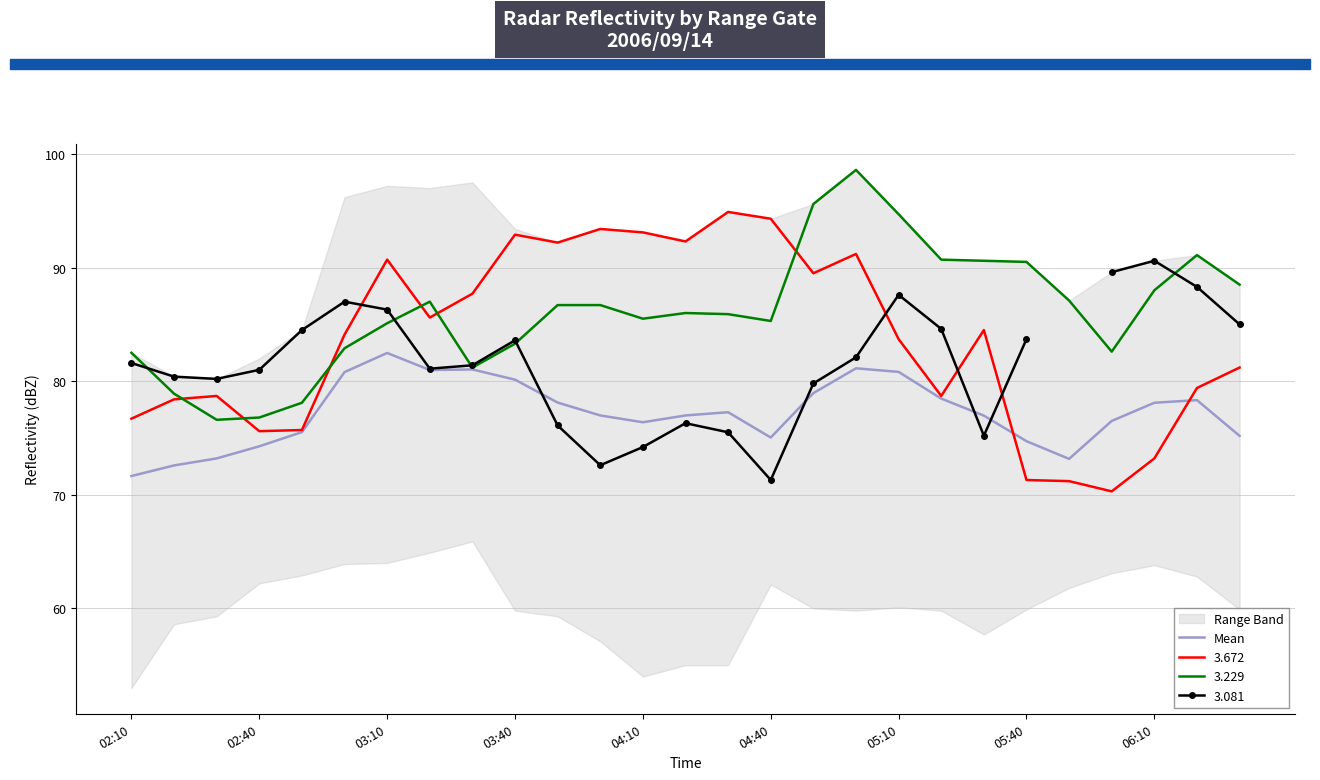

What is the difference between the values at 25 and 17?

2.8